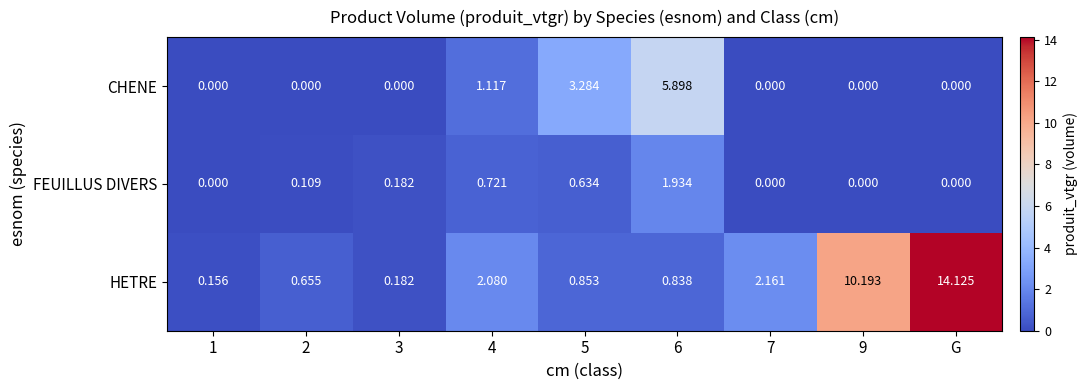

Count the number of categories in the chart.

9